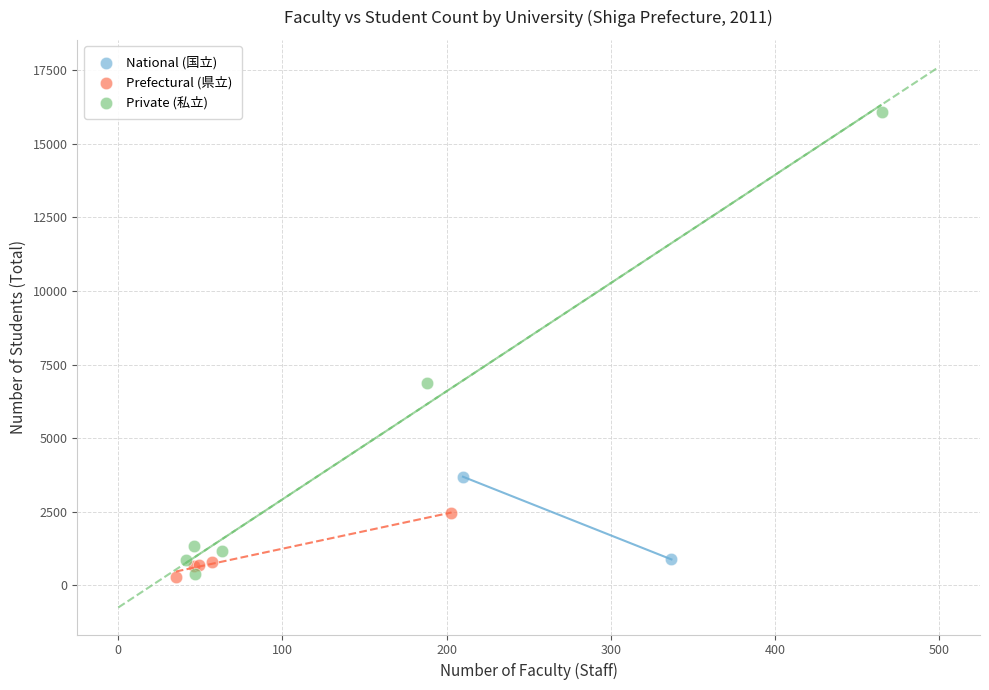

Which series has the largest Y range (max minus min)?

Private (私立)